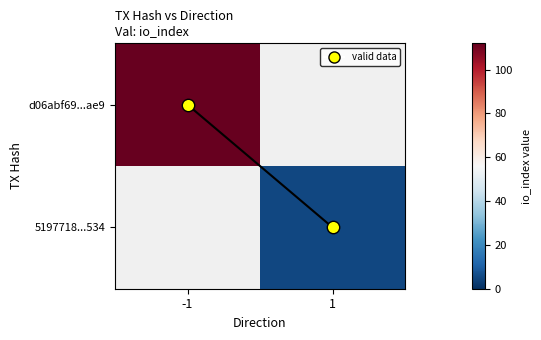

How many categories are shown in the chart?

2